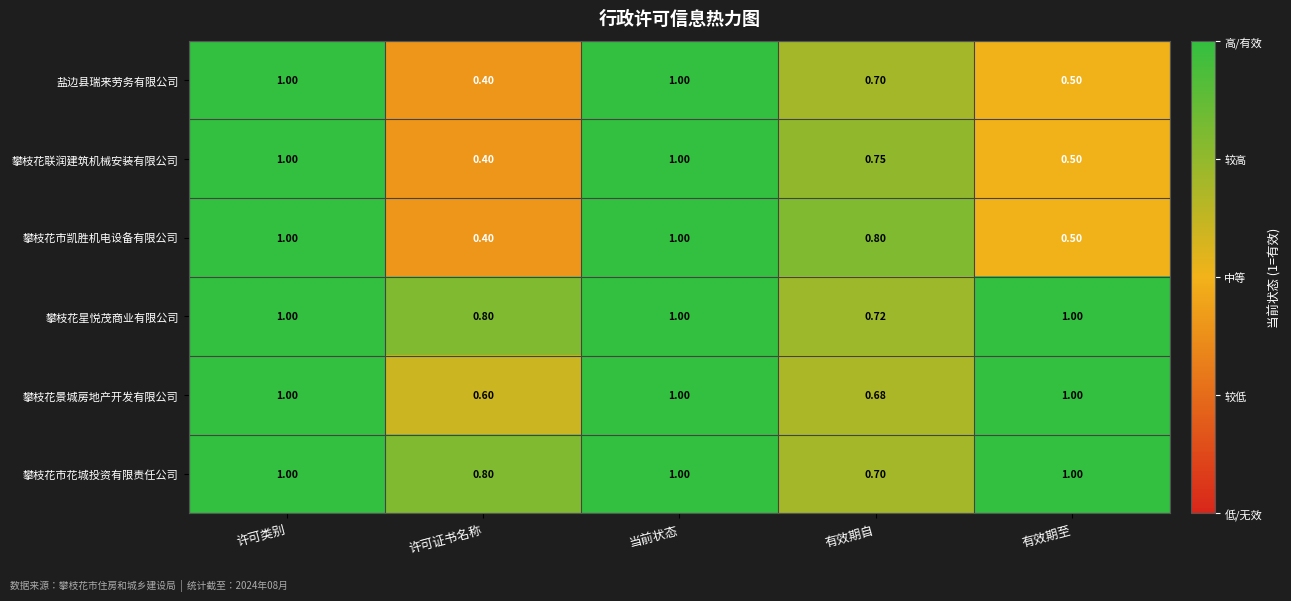

At which category does the chart reach its minimum across all series?

许可证书名称